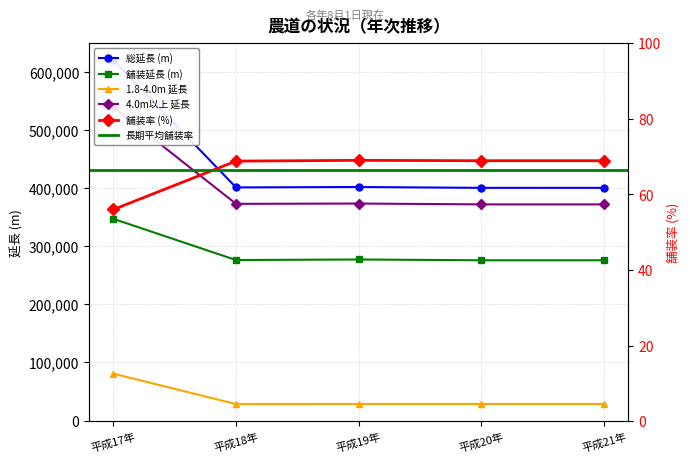

True or false: 総延長 (m) has a value of 1043937.4 at 平成17年.

False